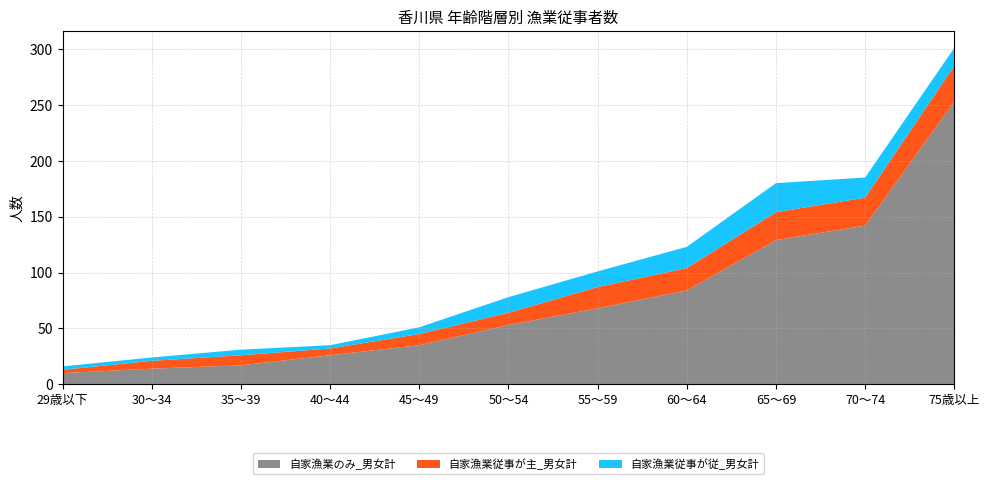

Reading left to right, transcribe all the data shown in this chart.

自家漁業のみ_男女計: 10	14	17	26	35	53	68	84	129	142	253
自家漁業従事が主_男女計: 3	7	9	6	10	11	19	20	25	25	32
自家漁業従事が従_男女計: 3	3	5	3	6	14	14	19	26	18	16